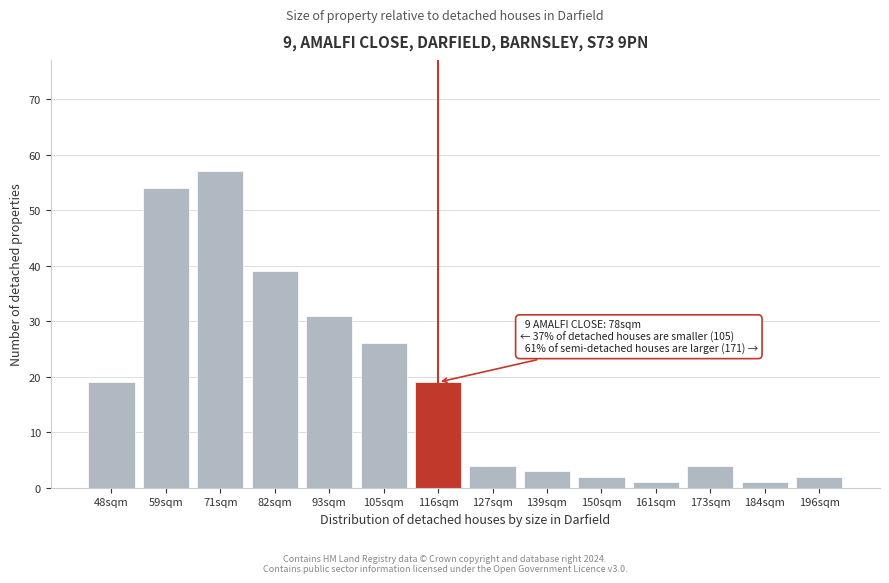

Reading left to right, extract all data points from this chart.

48sqm=19	59sqm=54	71sqm=57	82sqm=39	93sqm=31	105sqm=26	116sqm=19	127sqm=4	139sqm=3	150sqm=2	161sqm=1	173sqm=4	184sqm=1	196sqm=2